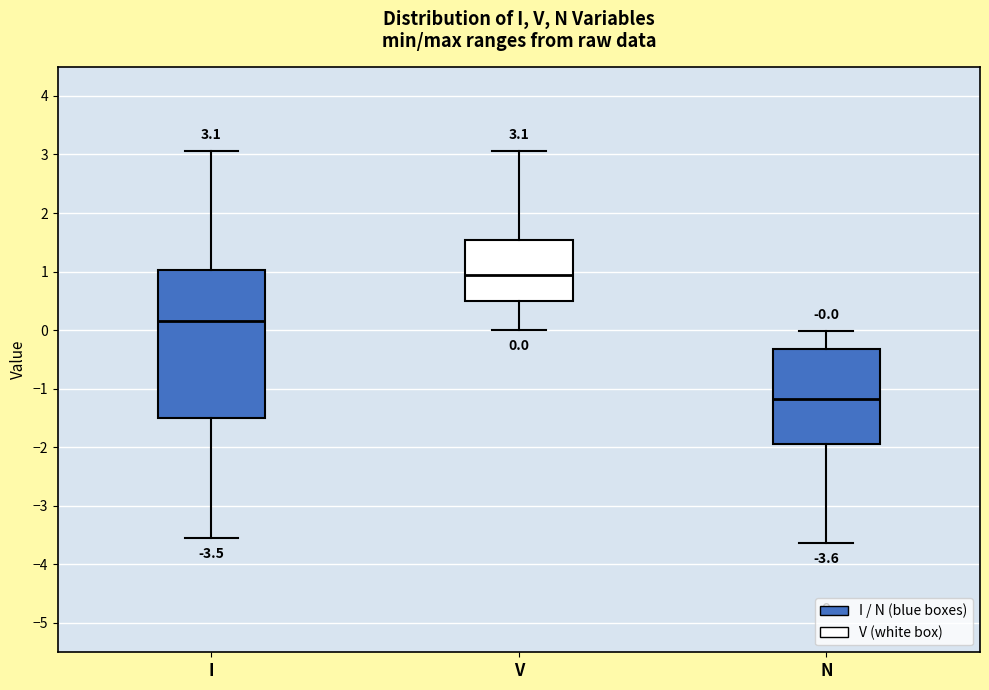

Comparing the boxes themselves (not the whiskers), which one is the tallest?

I